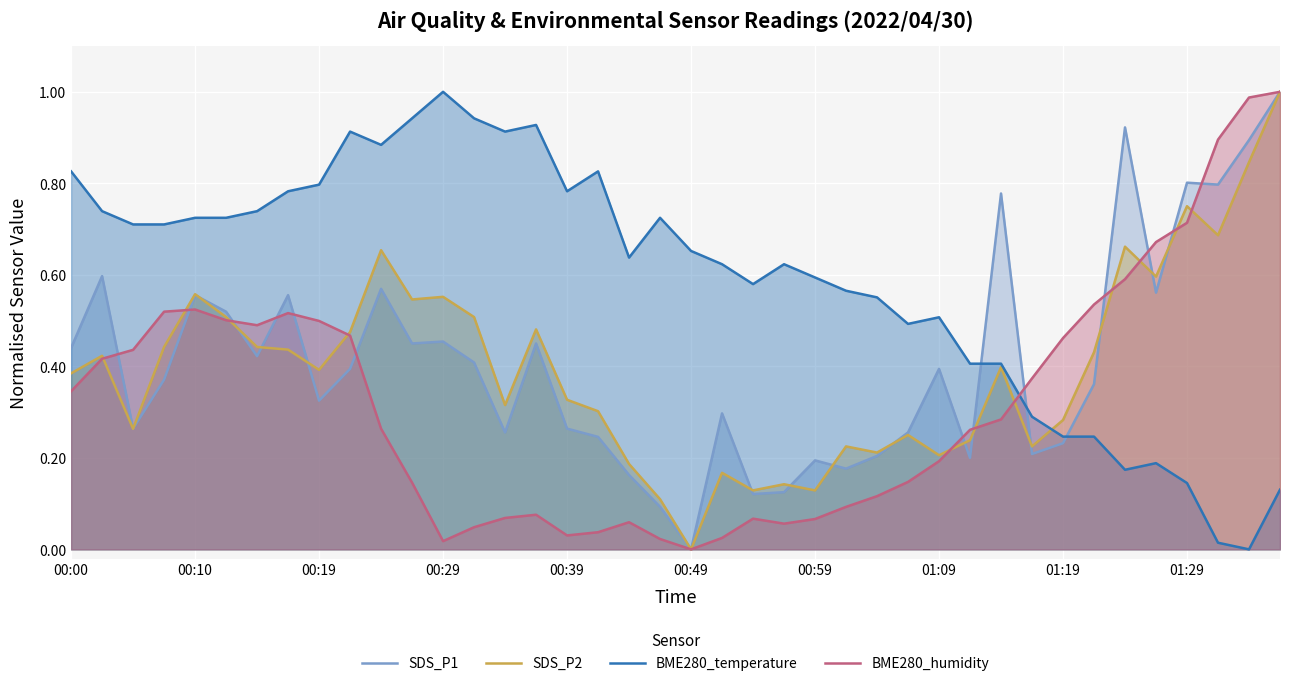

At which label does BME280_humidity reach its minimum?

00:49